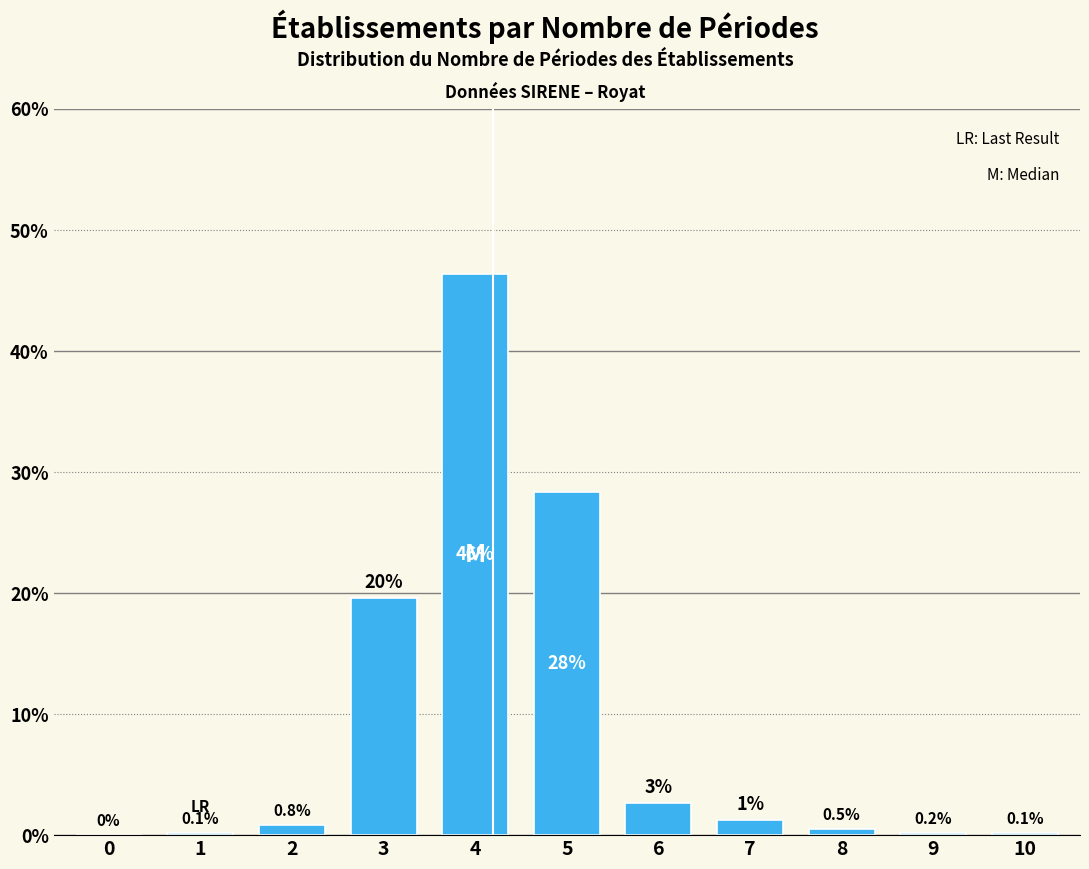

The chart shows a value of 27.3 at 3. True or false?

False